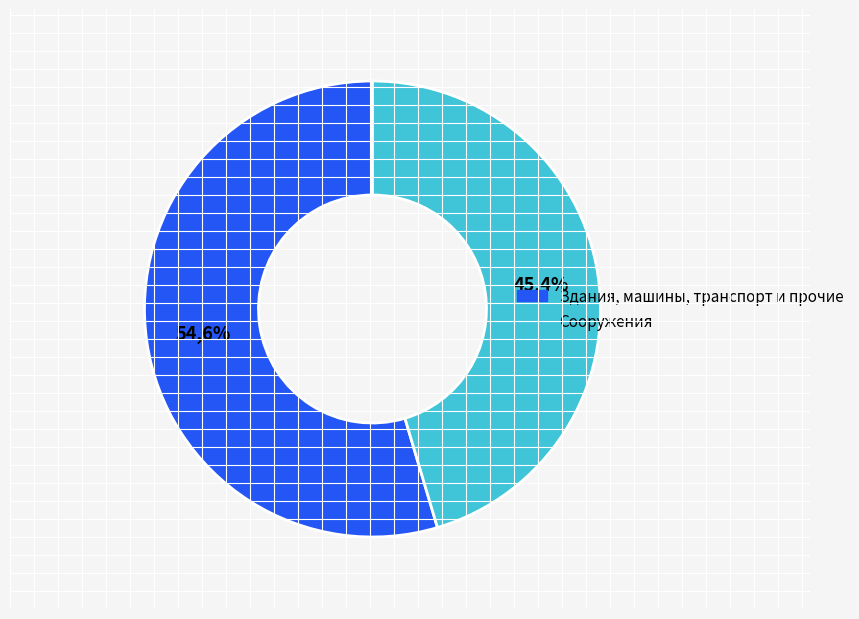

Is it true that Прочие виды основных фондов is 15% of the pie?

False